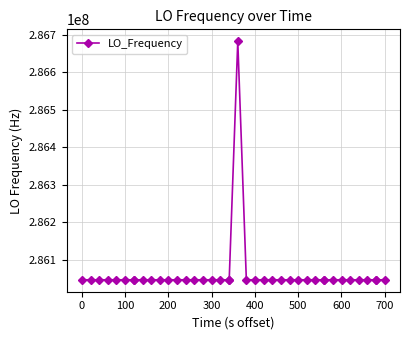

What is the difference between the maximum and minimum values?

635708.3